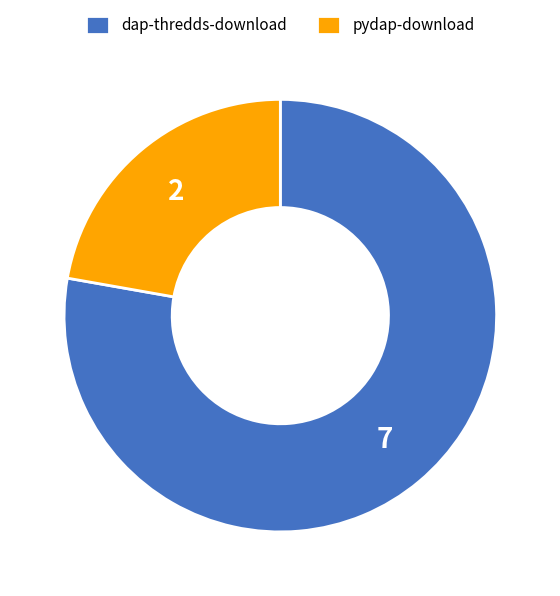

Do pydap-download and dap-thredds-download together represent more than half of the pie?

Yes